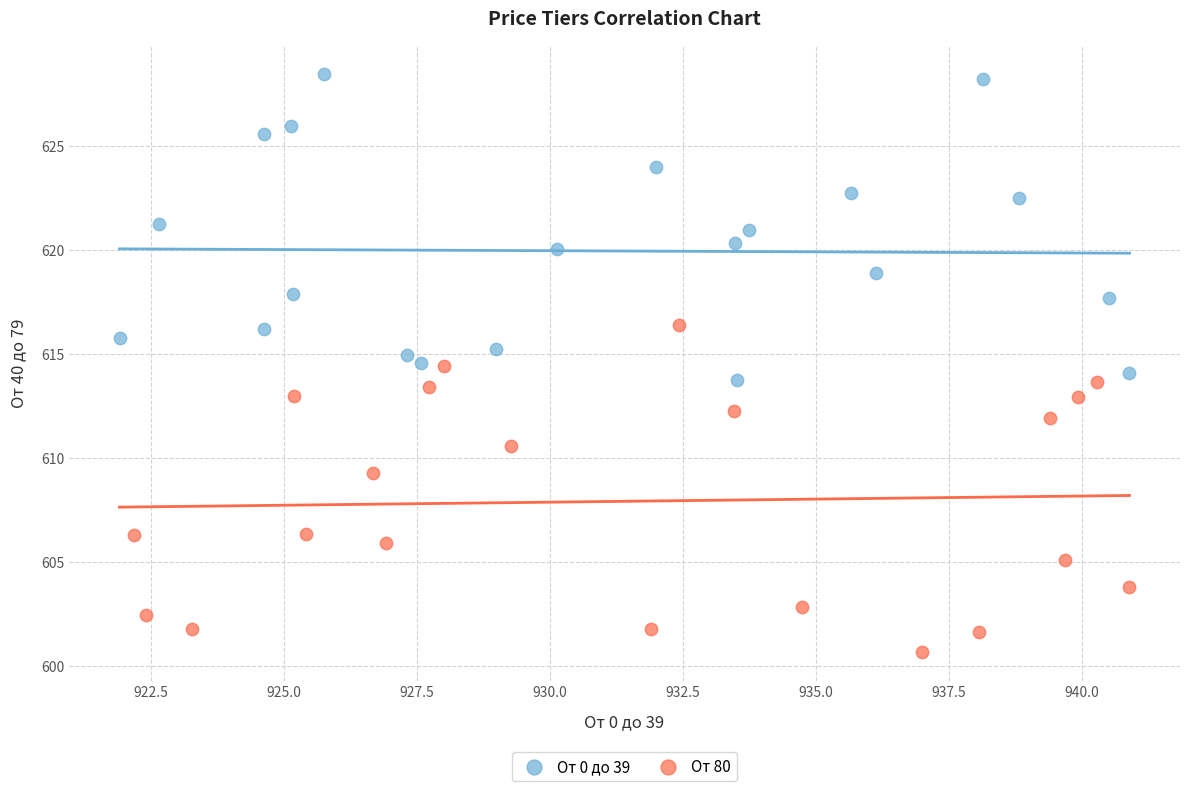

Which series contains the highest Y value?

От 0 до 39